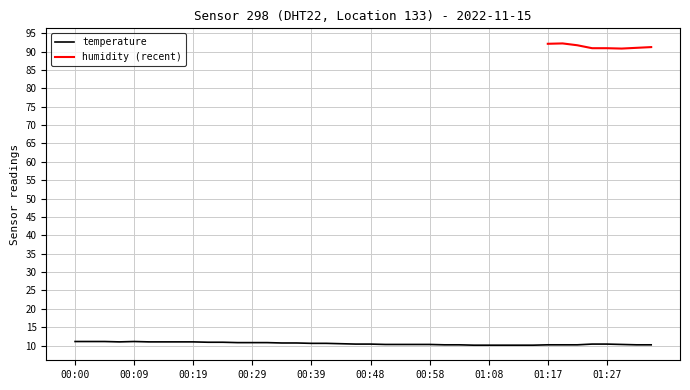

What is the label of the 1st point from the right?

01:34